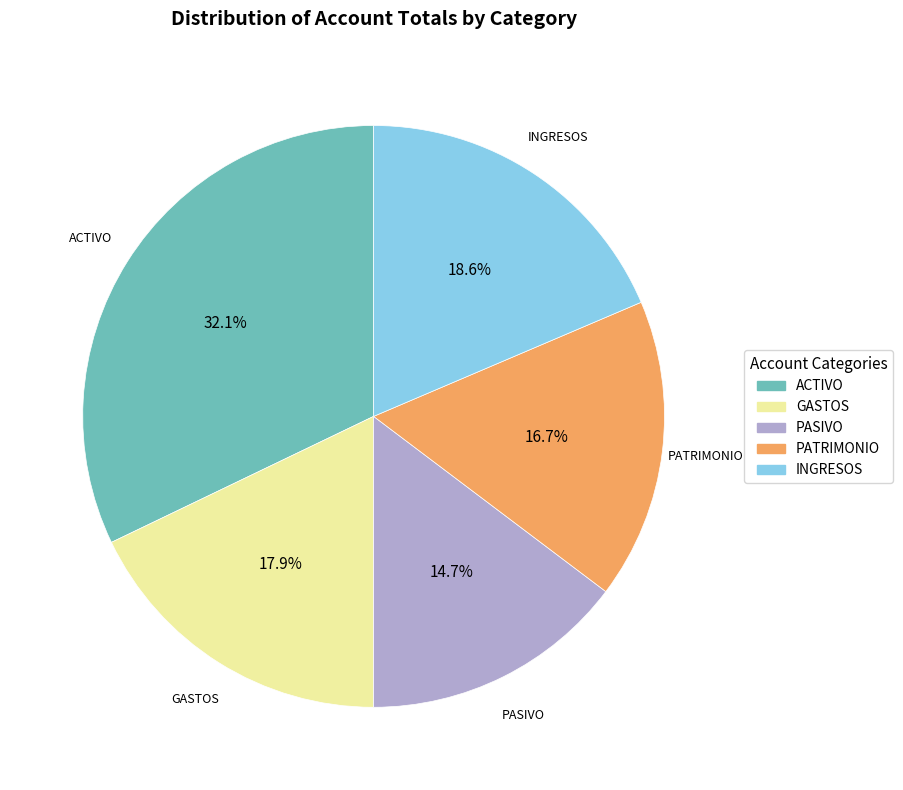

What percentage is the PASIVO slice, to the nearest percent?

15%